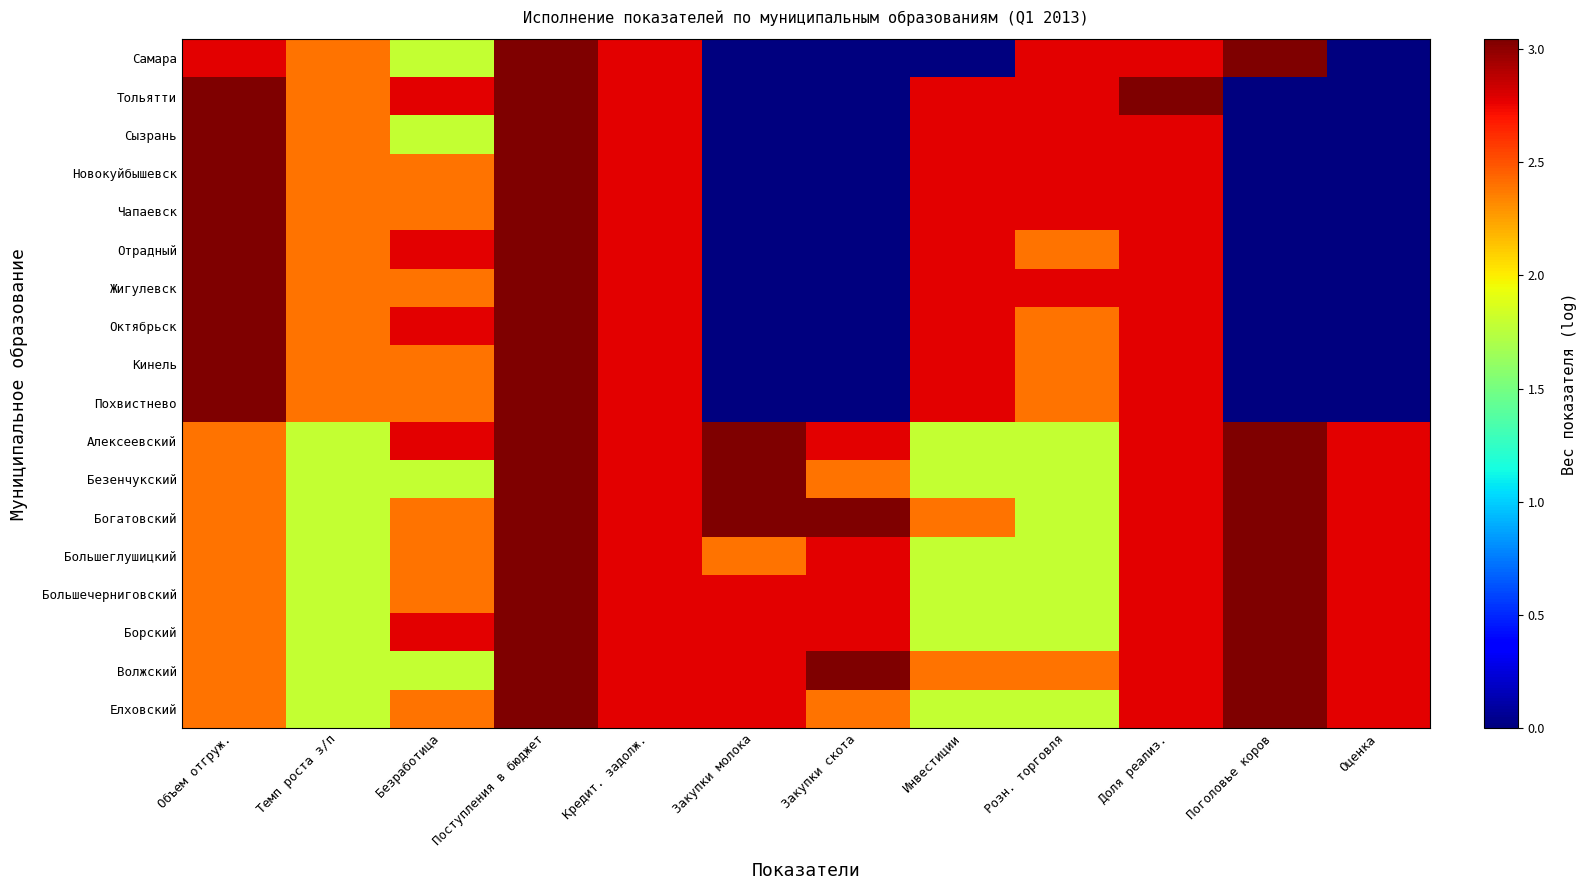

Between Безработица and Оценка, which series saw the biggest shift?

Тольятти